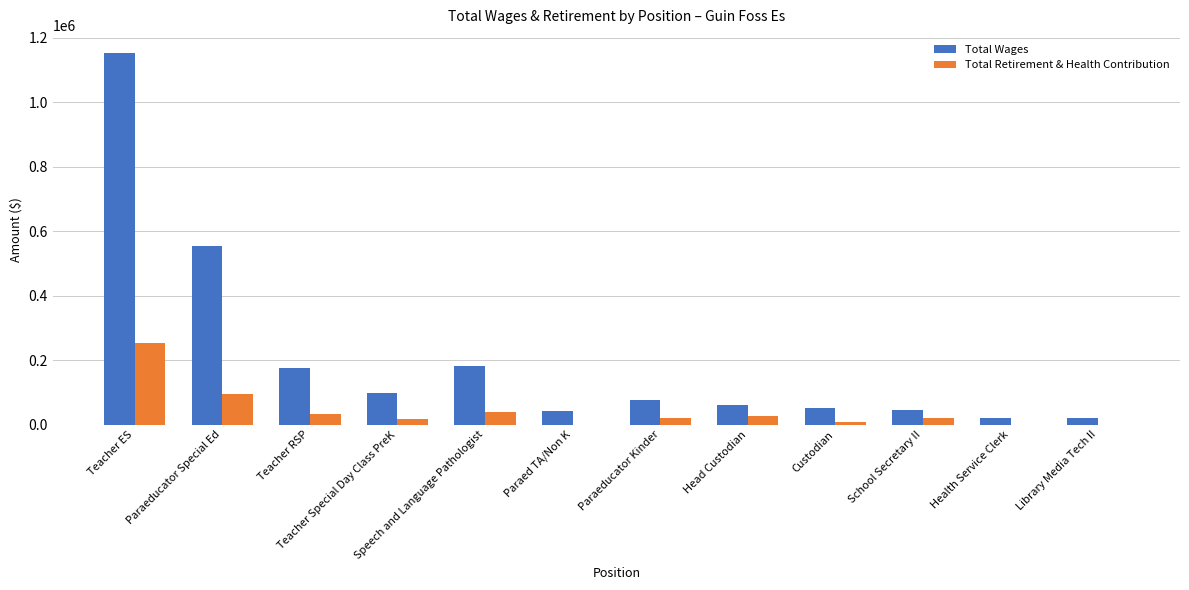

Which series has the largest total across all categories?

Total Wages